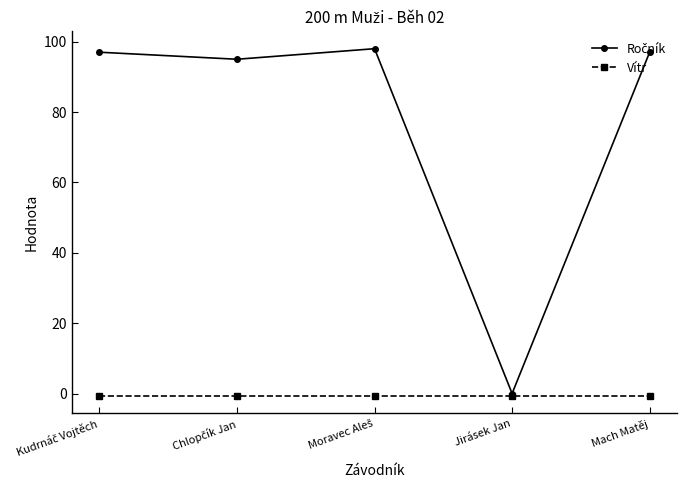

What is the label of the 1st point from the right?

Mach Matěj